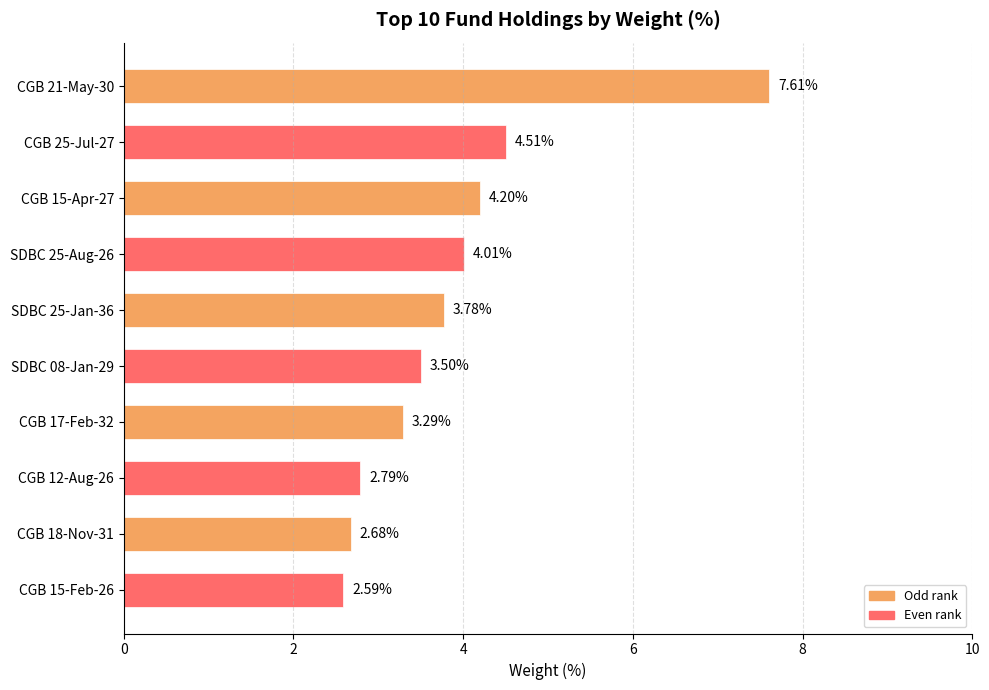

What is the greatest value displayed?

7.6